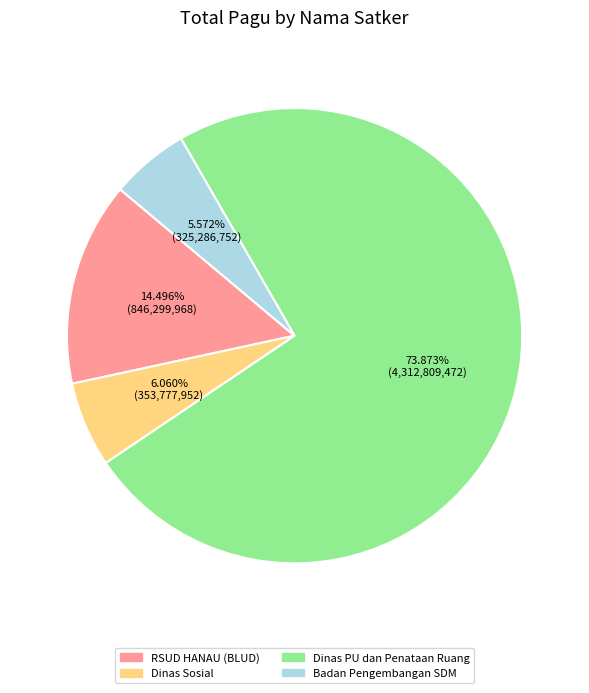

Is there any slice that represents more than half of the pie?

Yes